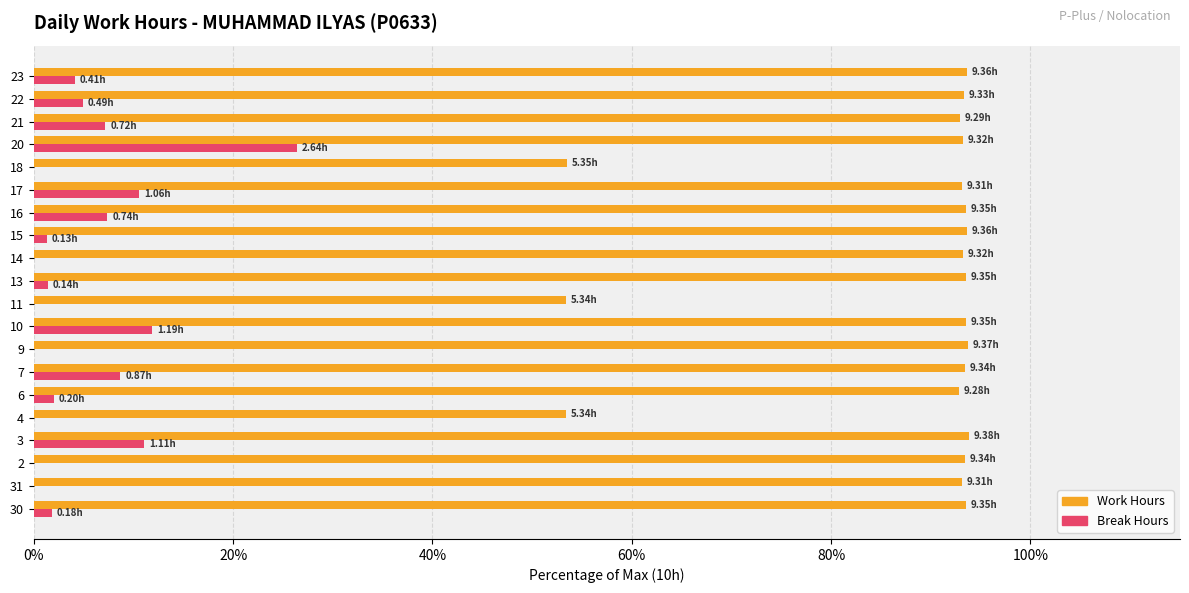

Which series changed the most between 16 and 18?

Work Hours